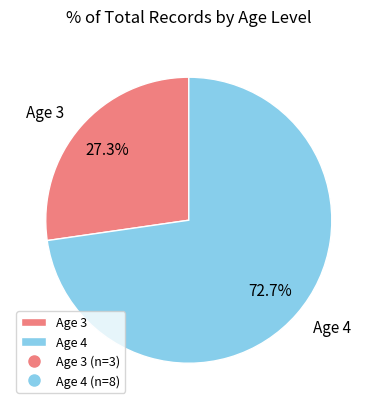

Approximately how many times larger is the value at Age 3 compared to Age 4?

0.4